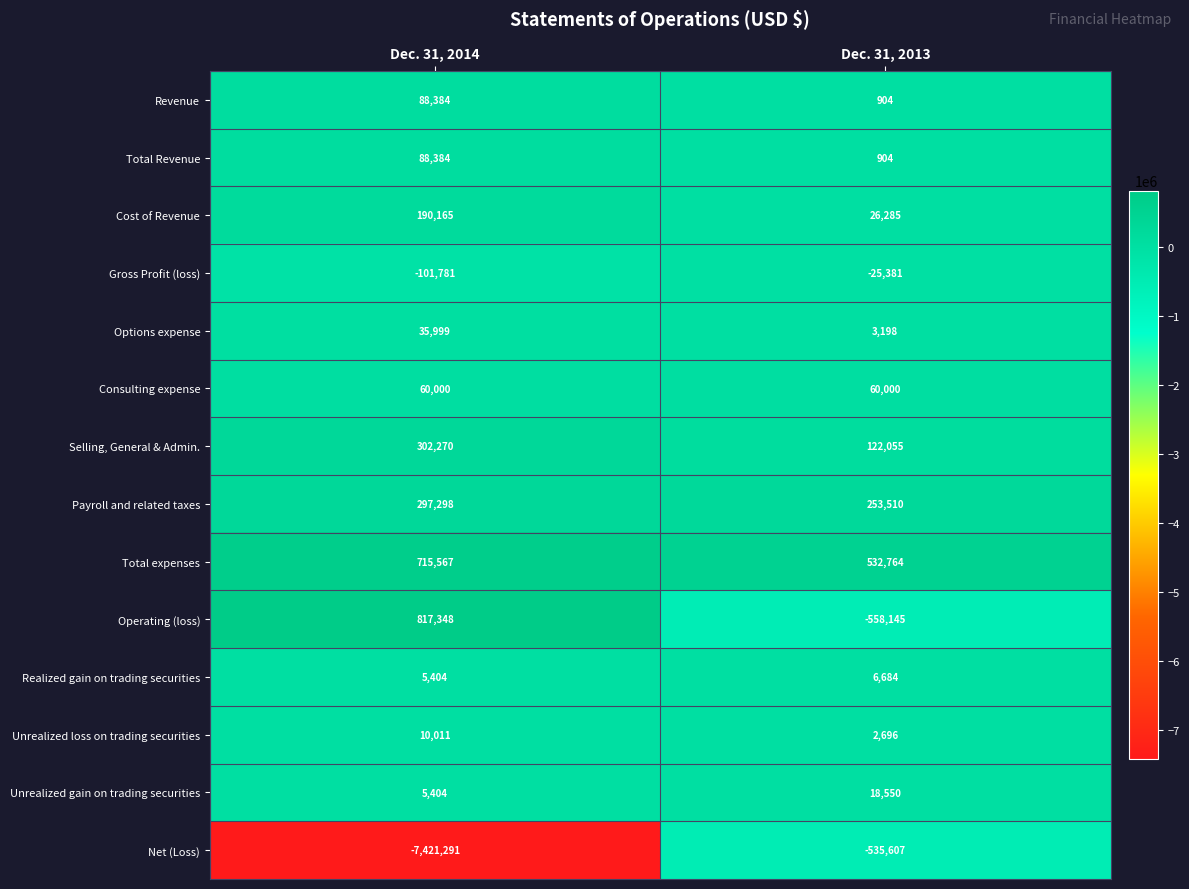

What is the sum of all Options expense values?

39197